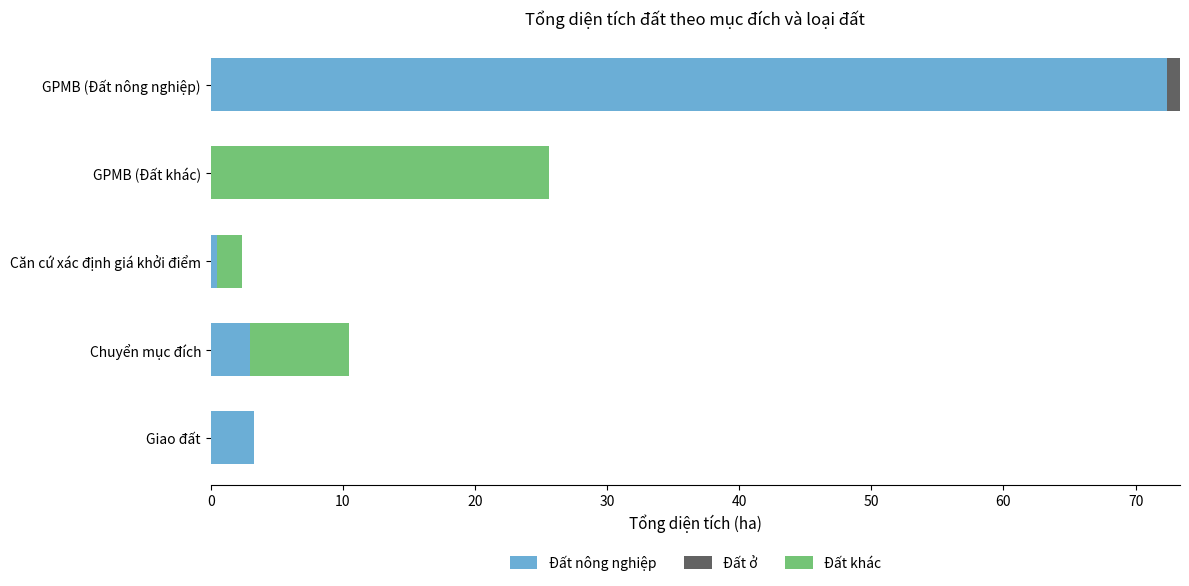

What are all the series names shown in the legend?

Đất nông nghiệp, Đất ở, Đất khác